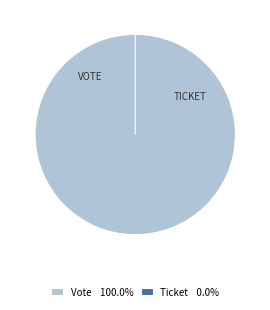

Is it true that Ticket is 1% of the pie?

False